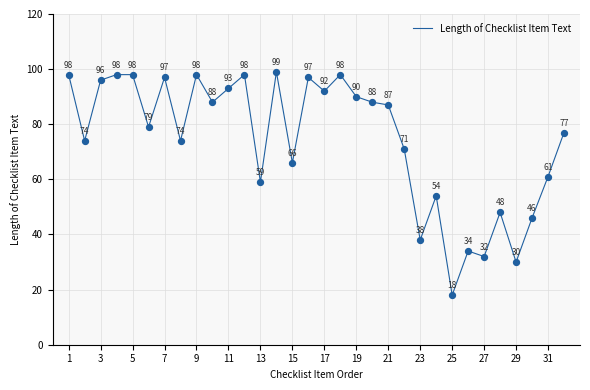

What is the difference between the maximum and minimum values?

81